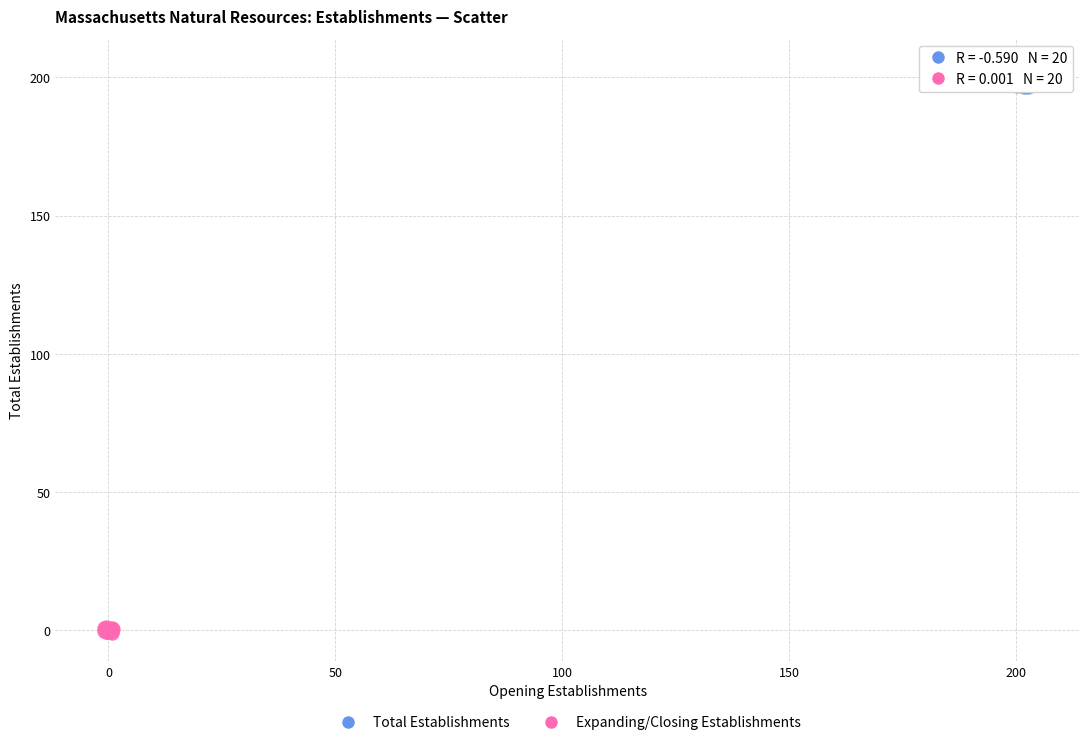

Which series contains the highest Y value?

Total Establishments